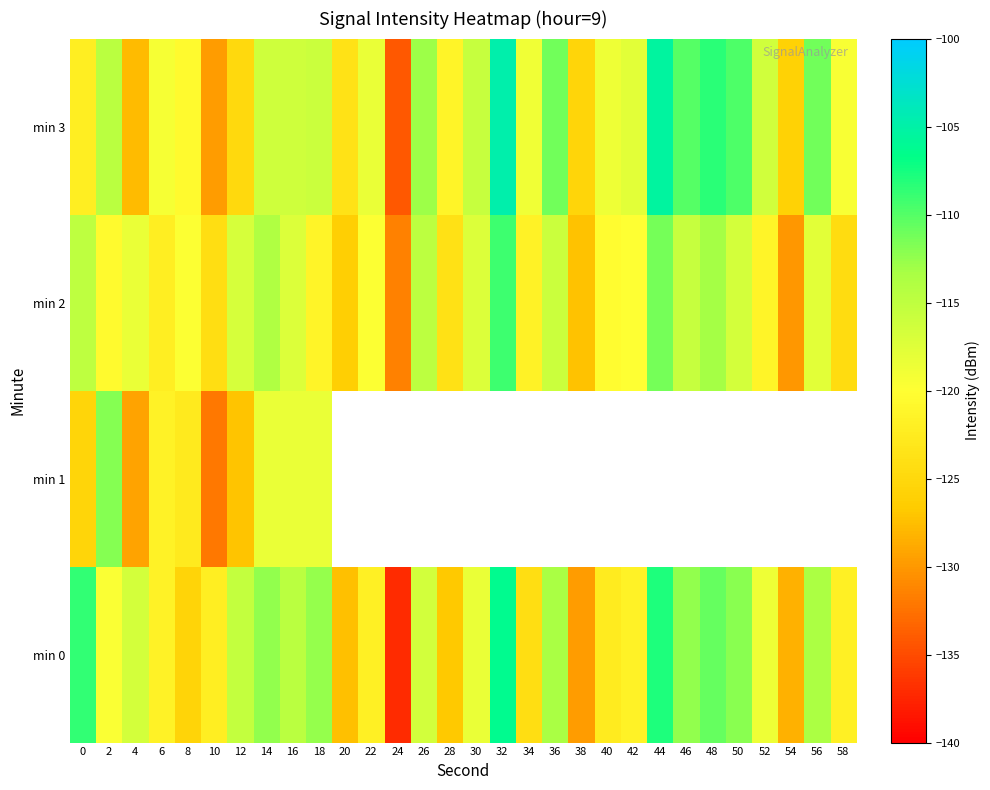

Which series has the widest spread of values?

min 0